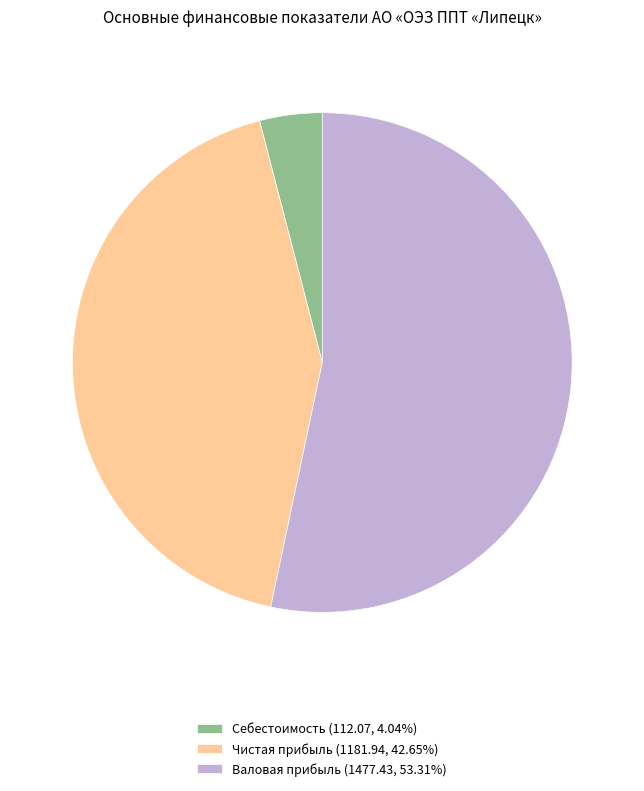

Is there a majority slice in this chart?

Yes